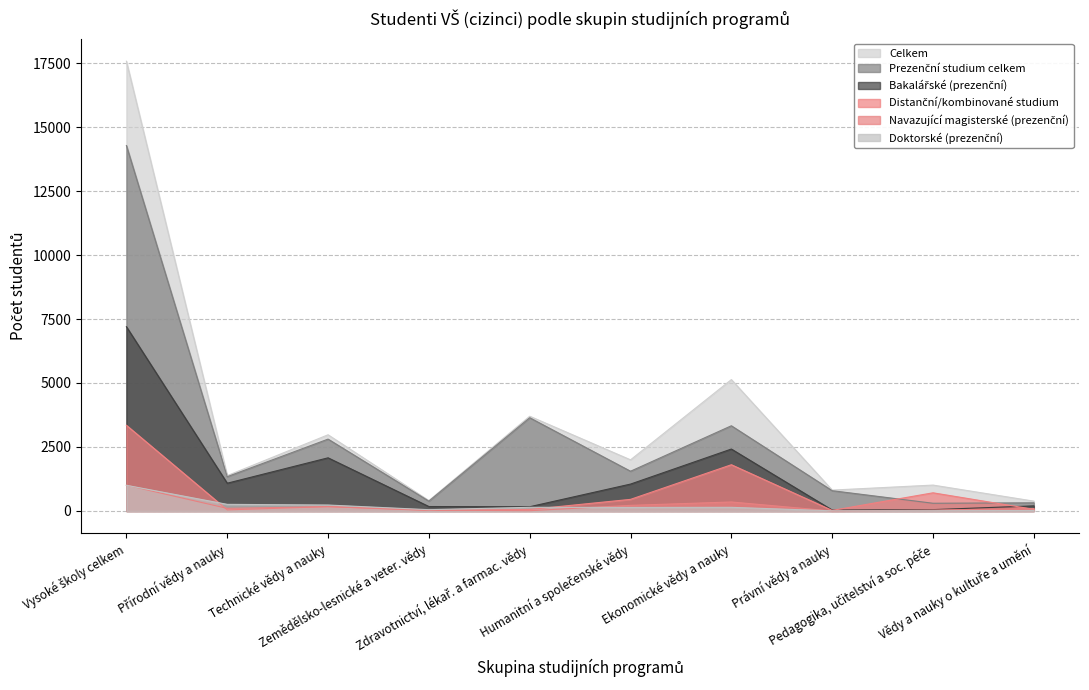

Which category has the highest value across all series?

Vysoké školy celkem